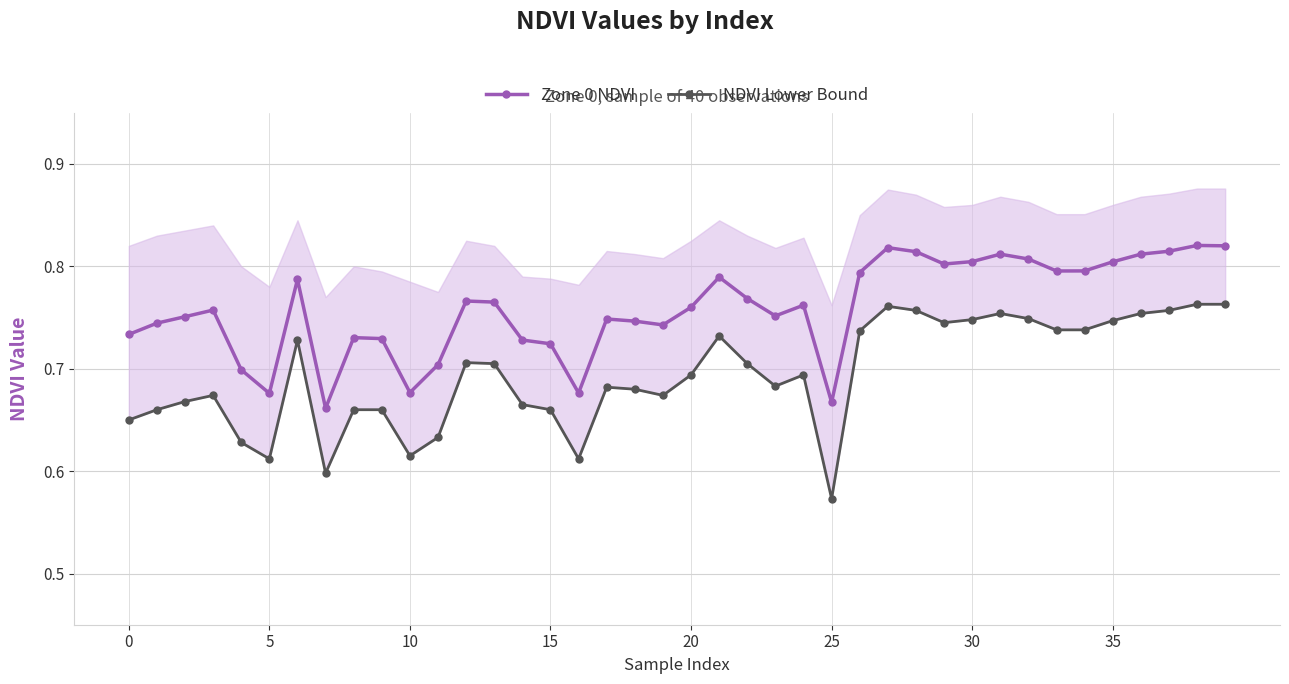

Between 12 and 37, which series saw the biggest shift?

NDVI Lower Bound